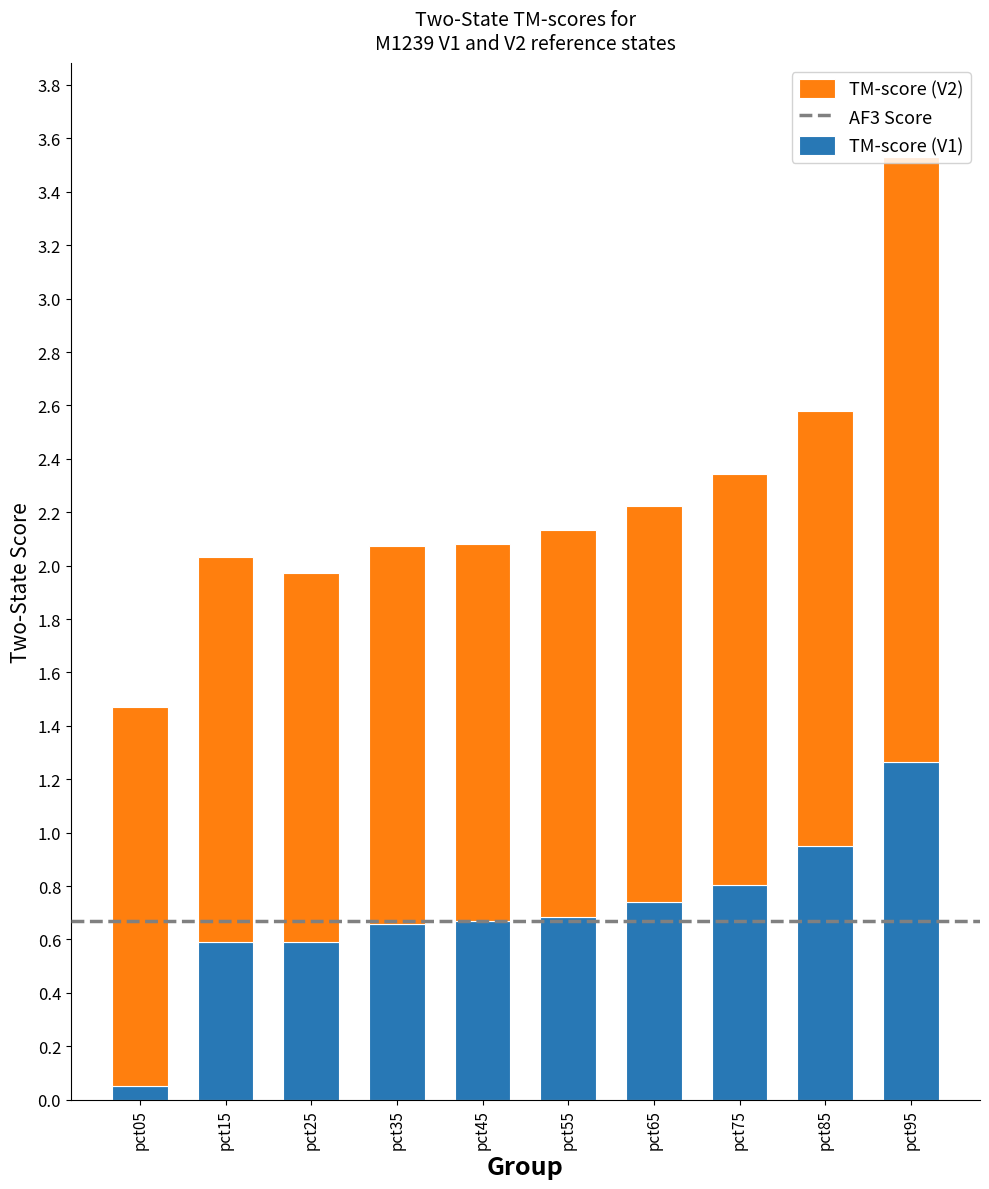

Is it true that TM-score (V1) equals 0.8 at pct75?

True